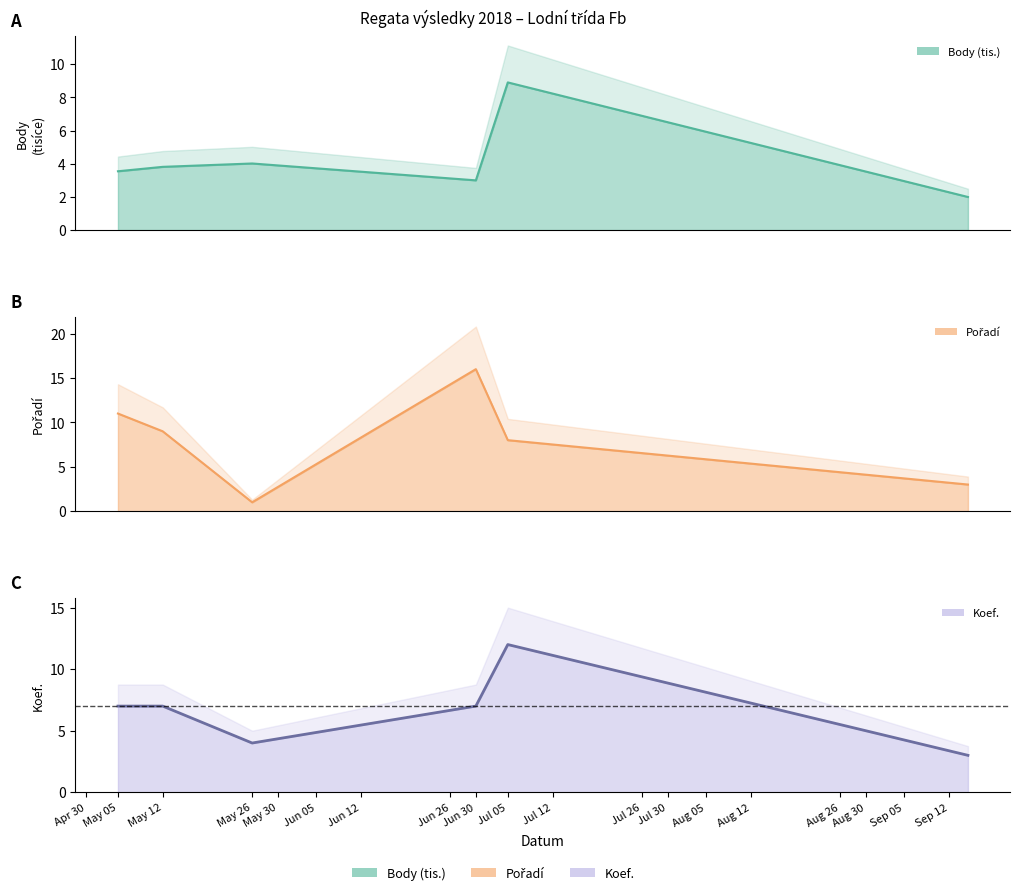

True or false: Pořadí has more than 2 interior local peaks.

False